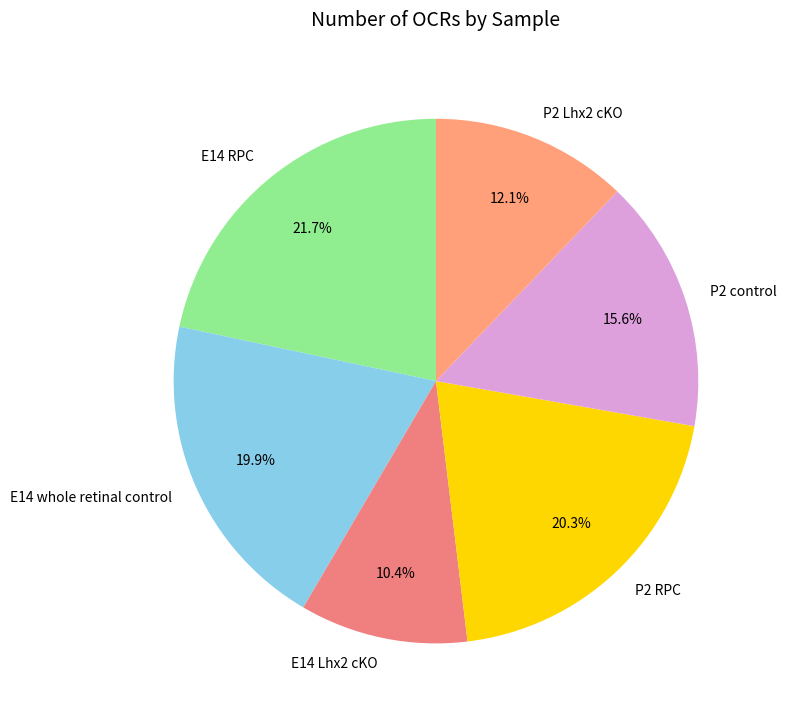

To the nearest percent, what is the average slice percentage?

17%